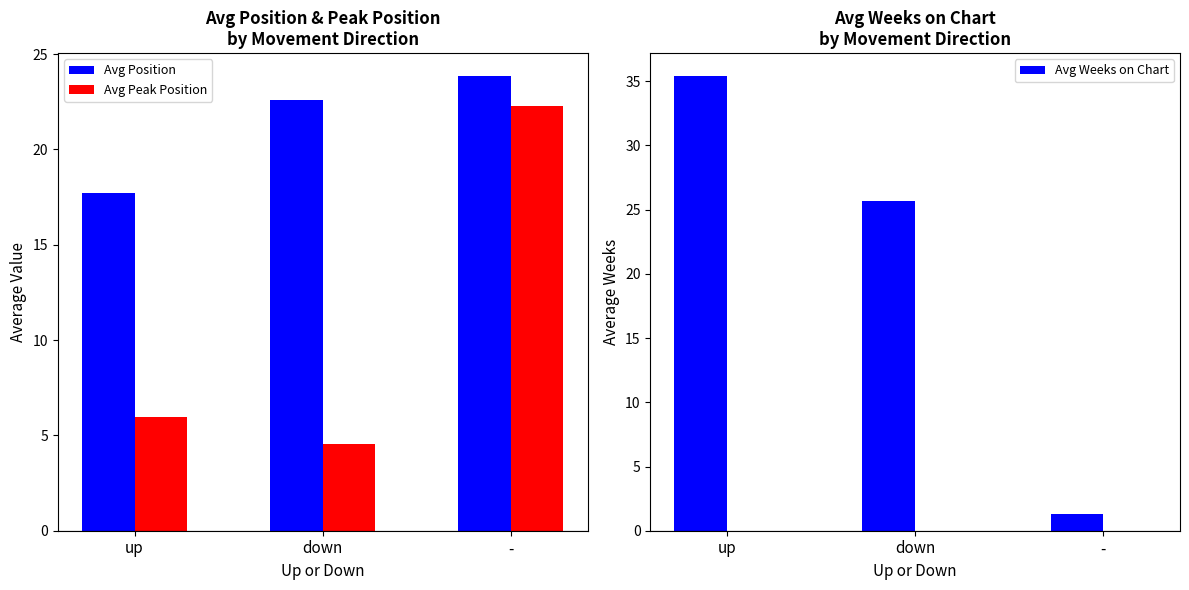

What is the difference between the Avg Weeks on Chart values at down and -?

24.4